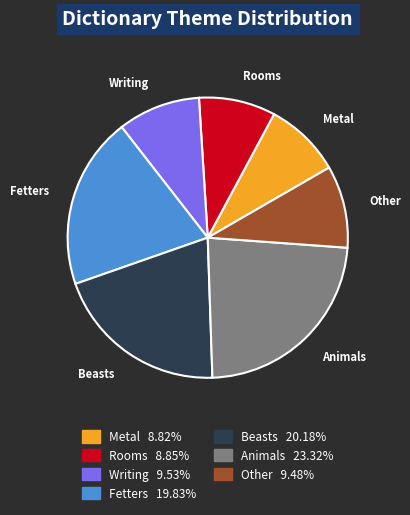

Does any single category account for the majority?

No